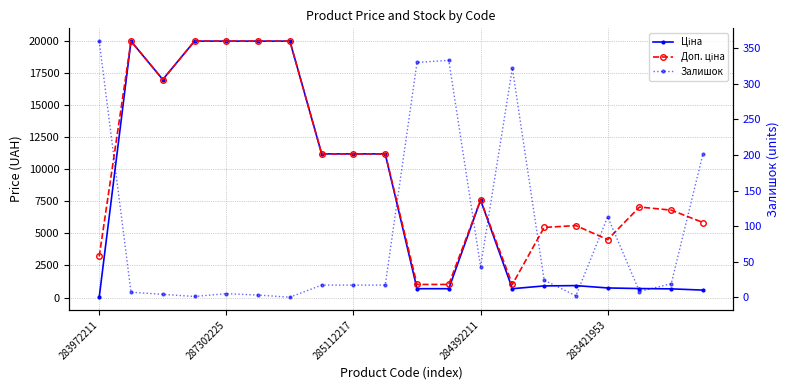

What is the difference between the second highest and second lowest values in the Ціна series?

19379.8